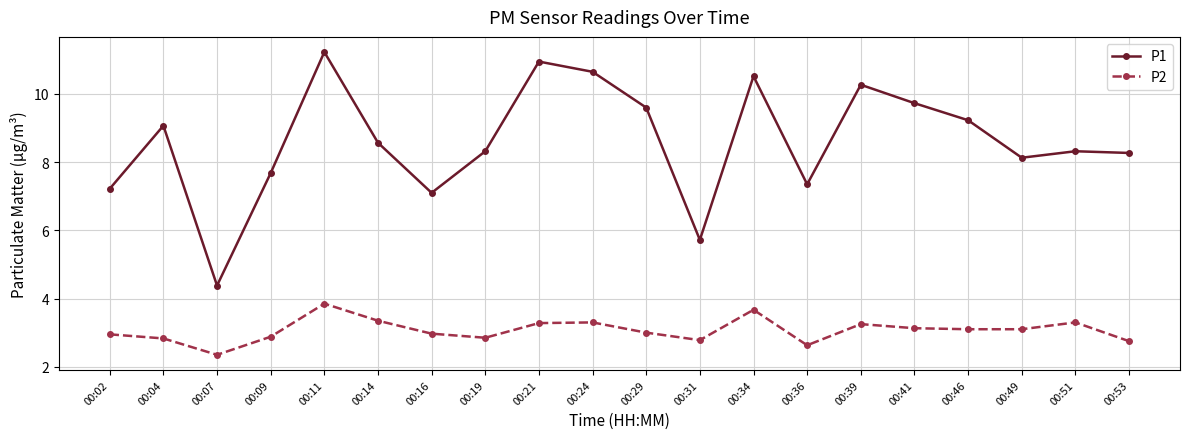

What is the spread (max minus min) of values at 00:19?

5.5